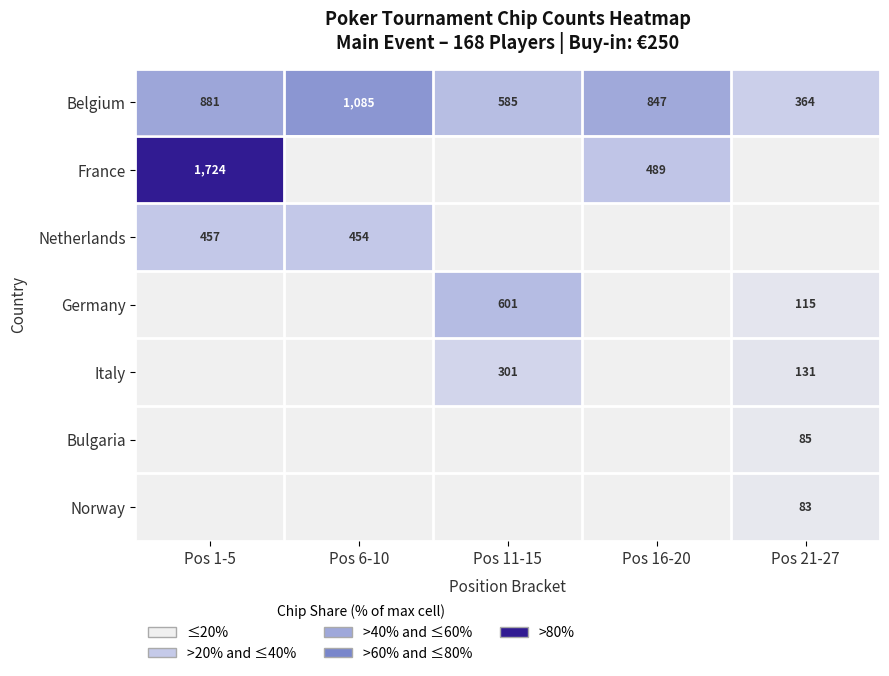

What is the maximum value for Belgium?

1085